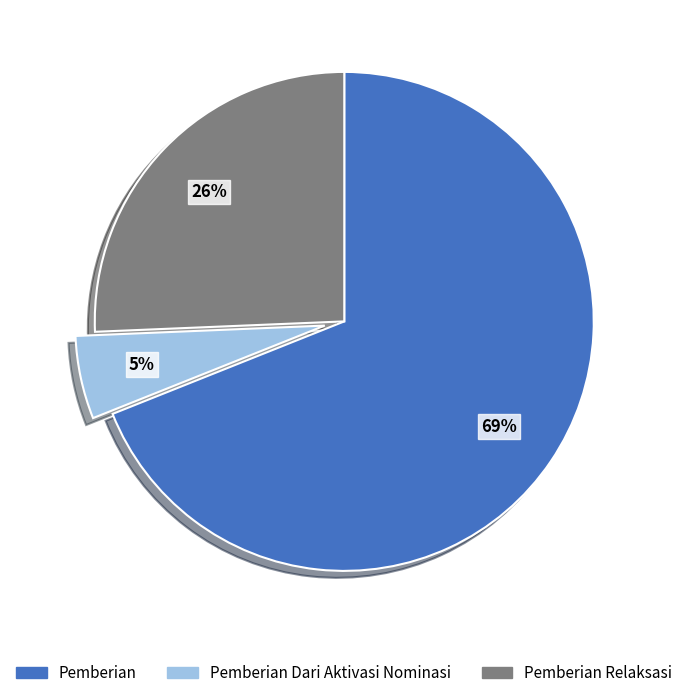

Between Pemberian Dari Aktivasi Nominasi and Pemberian Relaksasi, which is larger?

Pemberian Relaksasi